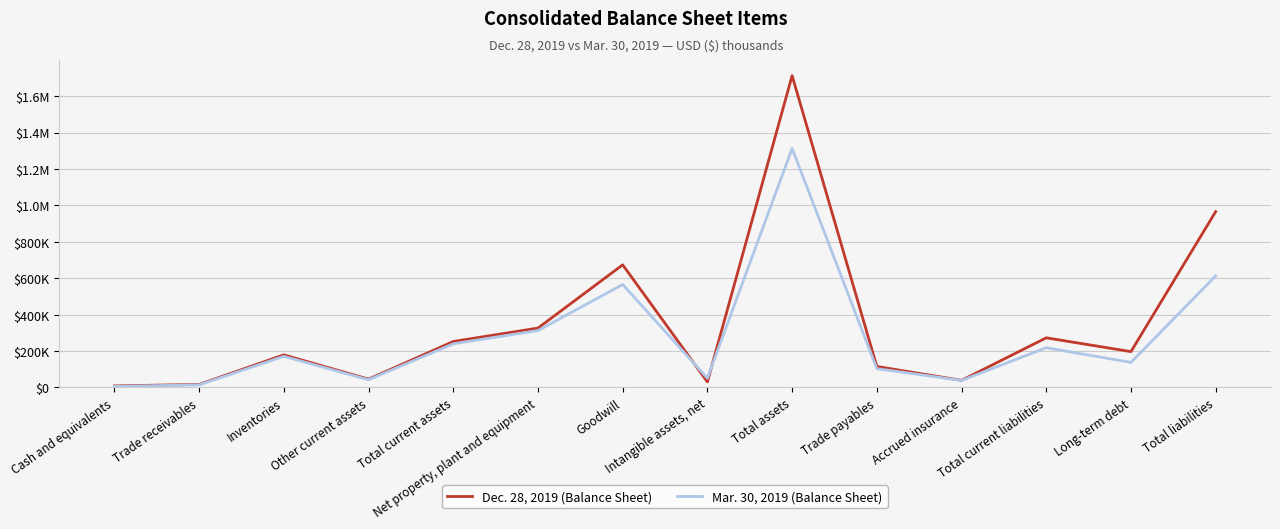

What are all the series names shown in the legend?

Dec. 28, 2019 (Balance Sheet), Mar. 30, 2019 (Balance Sheet)